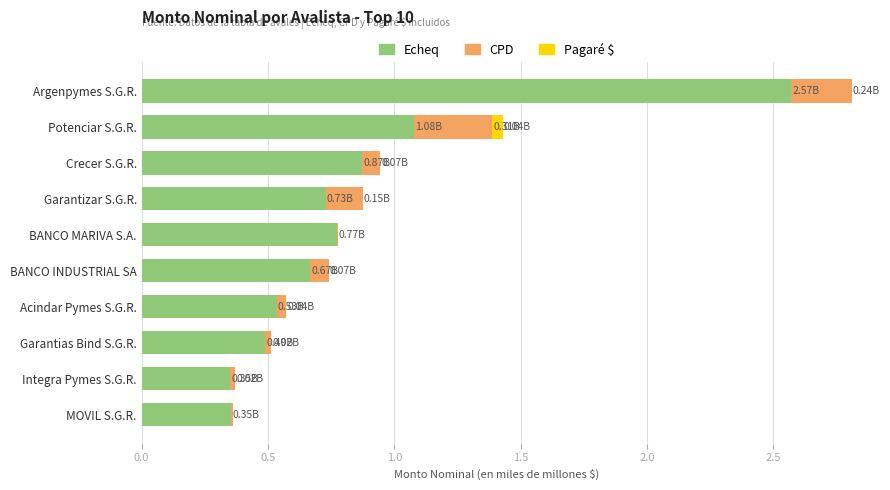

Which category has the highest value in the Echeq series?

Argenpymes S.G.R.